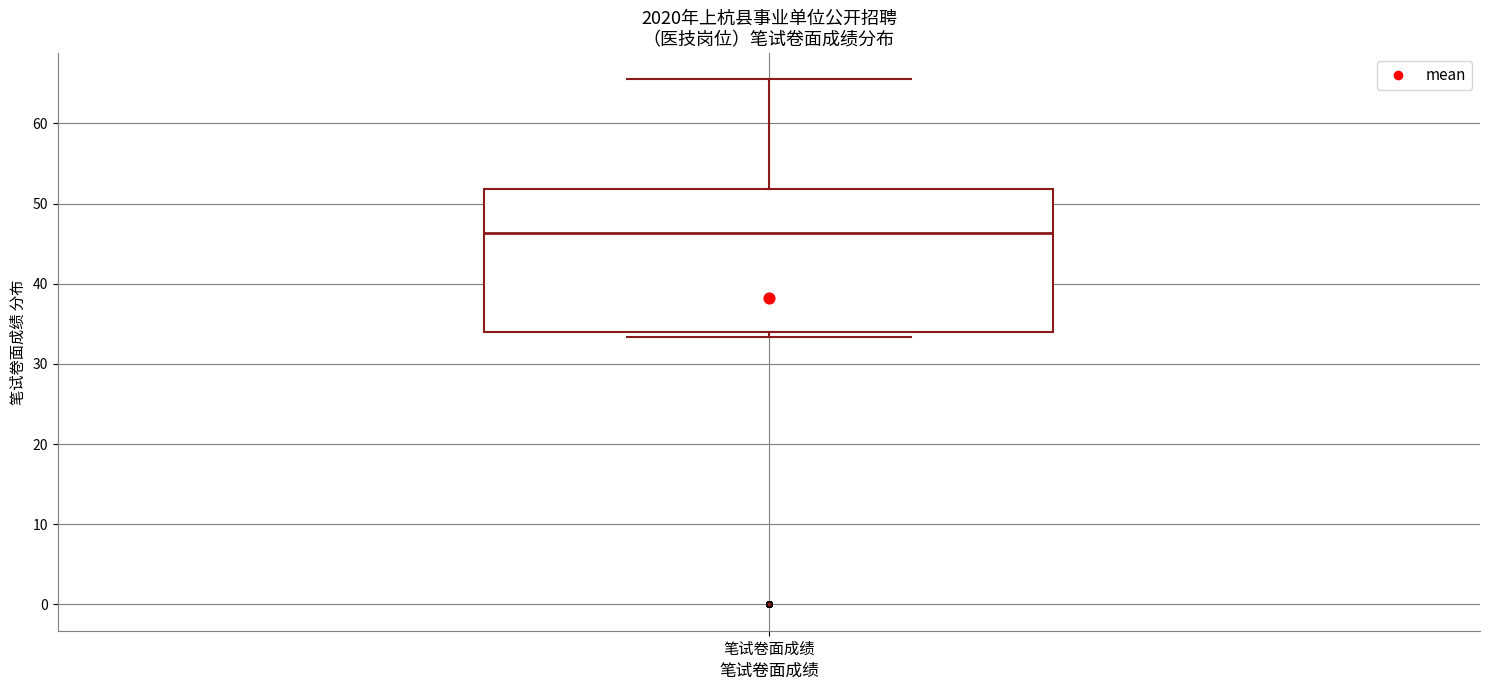

Transcribe this box plot: give where the median line is, the range the box spans, and where the two whiskers end, as read against the y-axis. The values are not printed on the chart, so give them approximately, as read against the axis.

median 46, box 34 to 52, whiskers 33 to 66